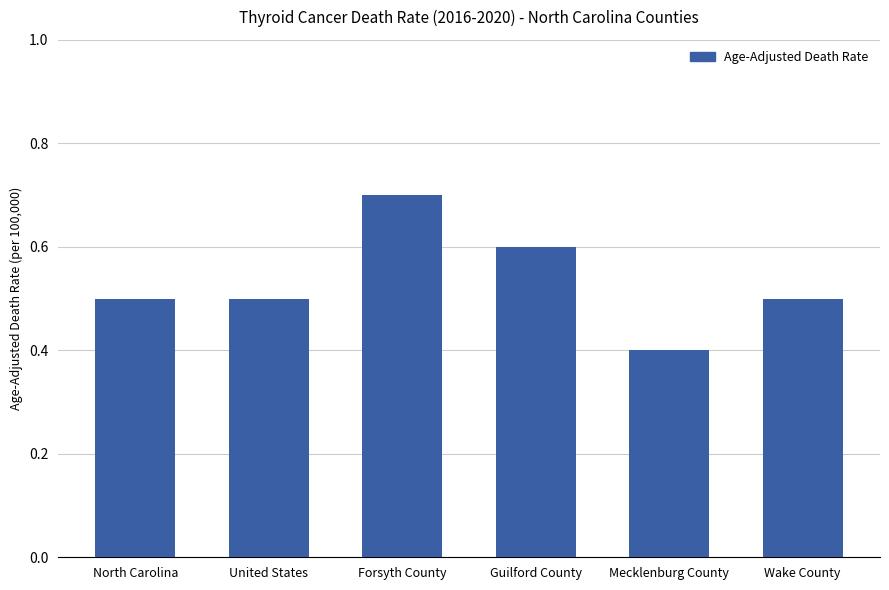

What is the difference between the second highest and second lowest values?

0.1